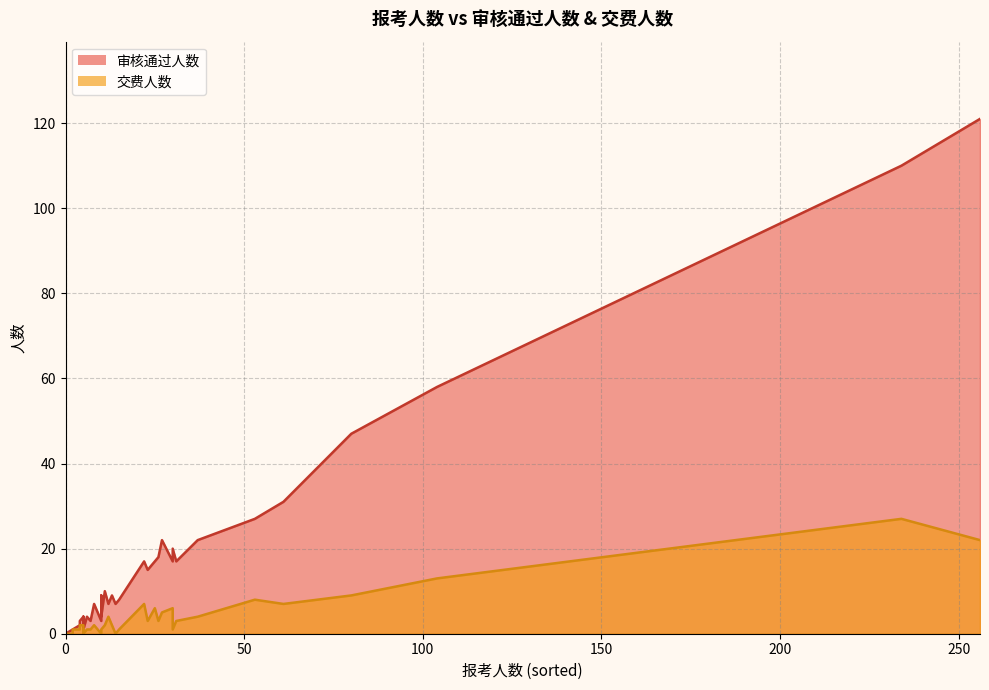

How many values in the 审核通过人数 series are below 7?

18